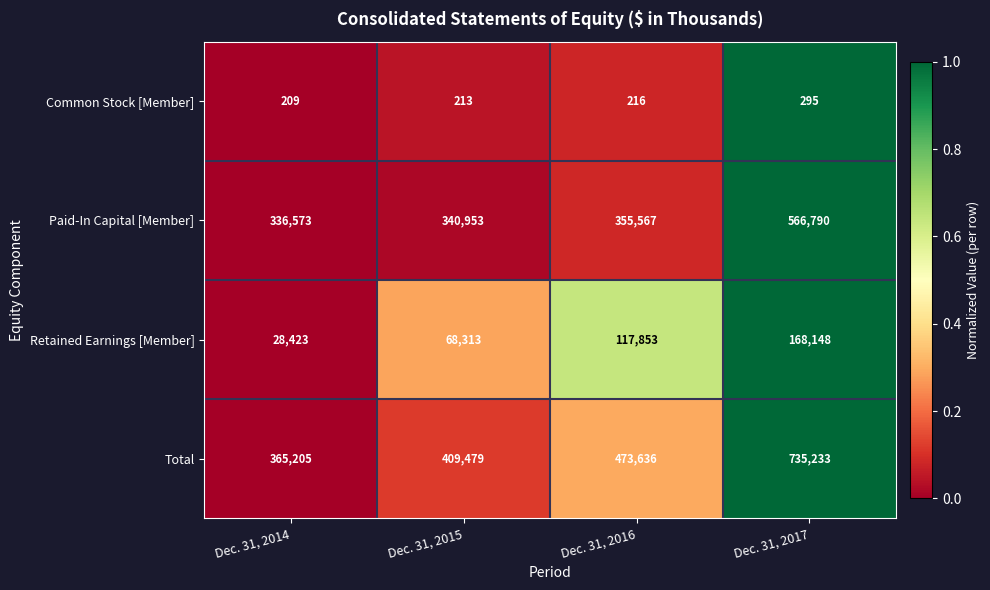

Is the value of Paid-In Capital [Member] at Dec. 31, 2016 greater than the value of Total at Dec. 31, 2017?

No